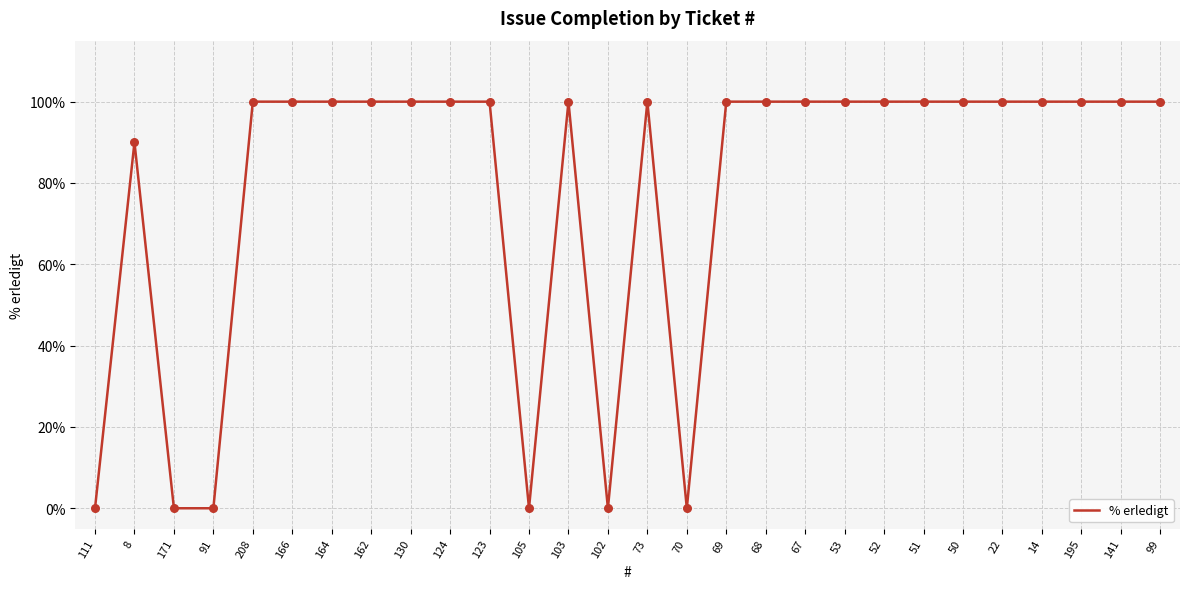

Between 103 and 105, which is larger?

103